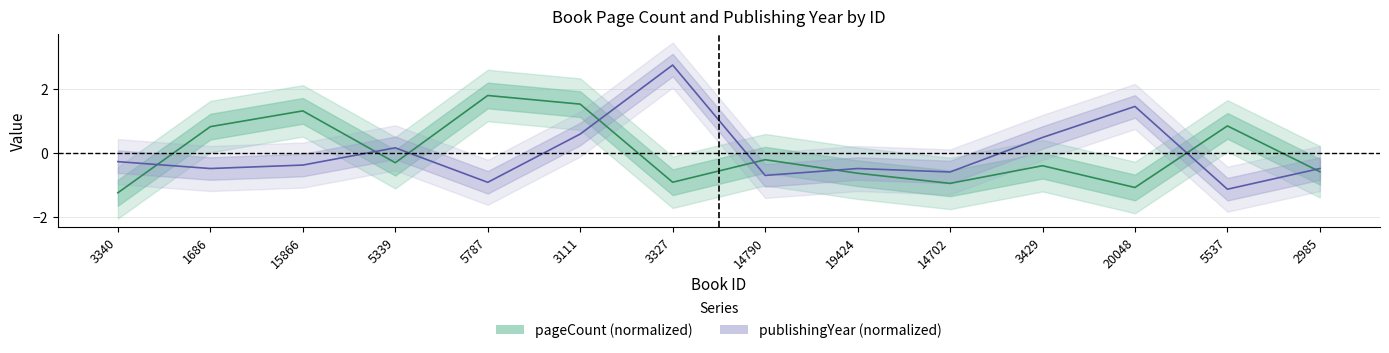

True or false: pageCount has a value of -1.2 at 3340.

True